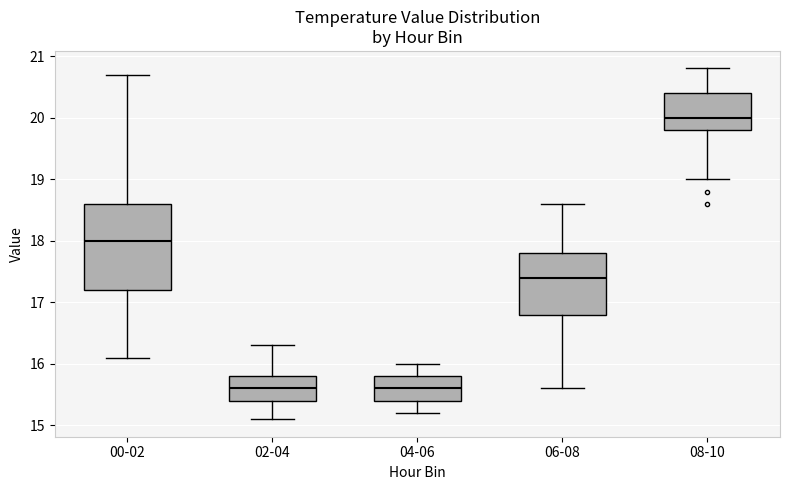

Which box has the highest median line?

08-10